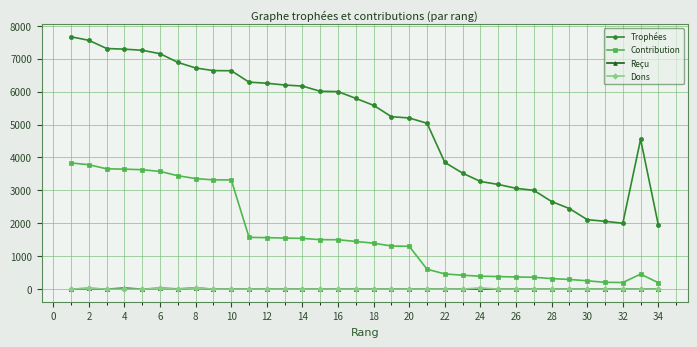

Count the number of data series in this chart.

4